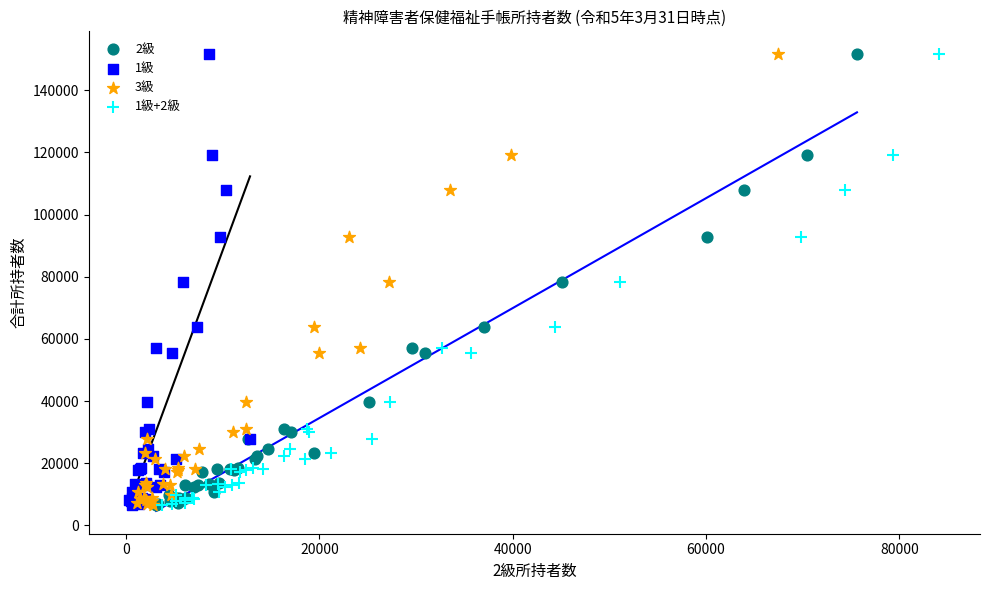

What are all the series names shown in the legend?

2級, 1級, 3級, 1級+2級